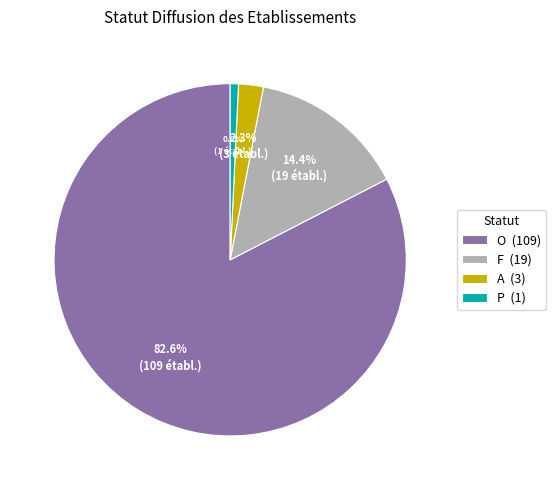

To the nearest percent, what is the combined percentage of O and F?

97%